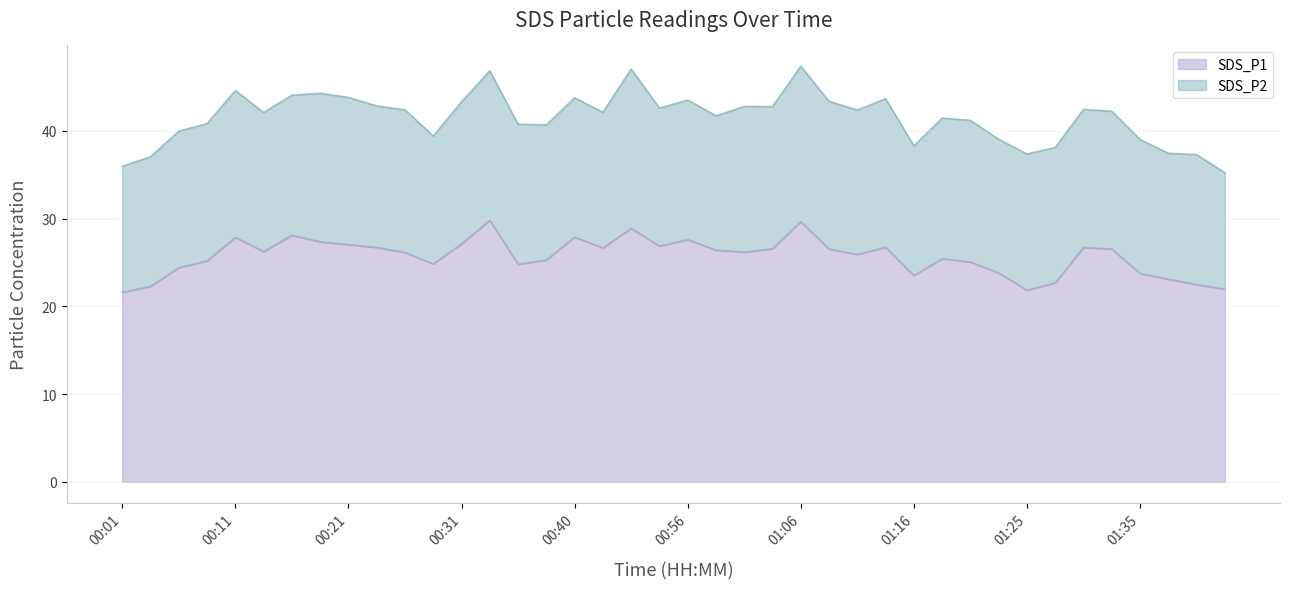

True or false: the data shows 28.1 at 00:16.

True